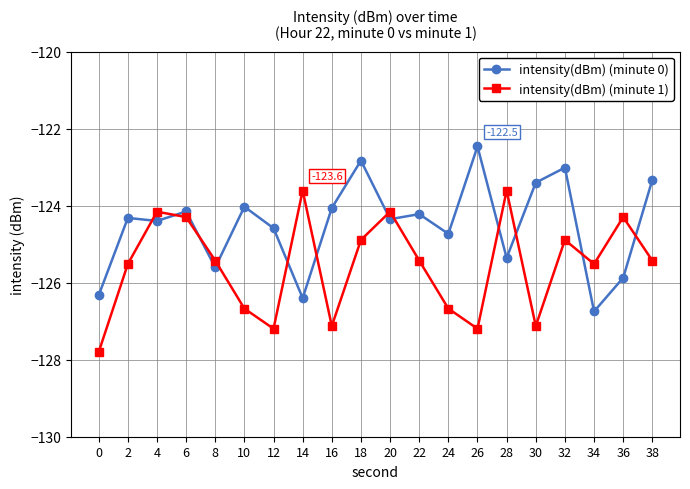

What is the difference between the highest and lowest values at 0?

1.5